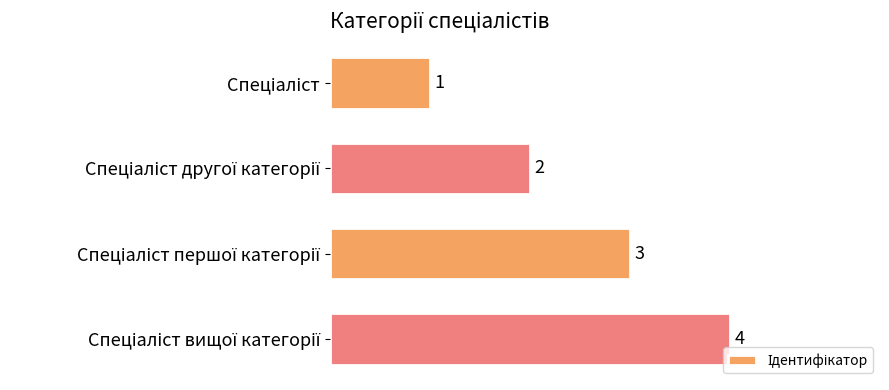

What is the difference between the maximum and minimum values?

3